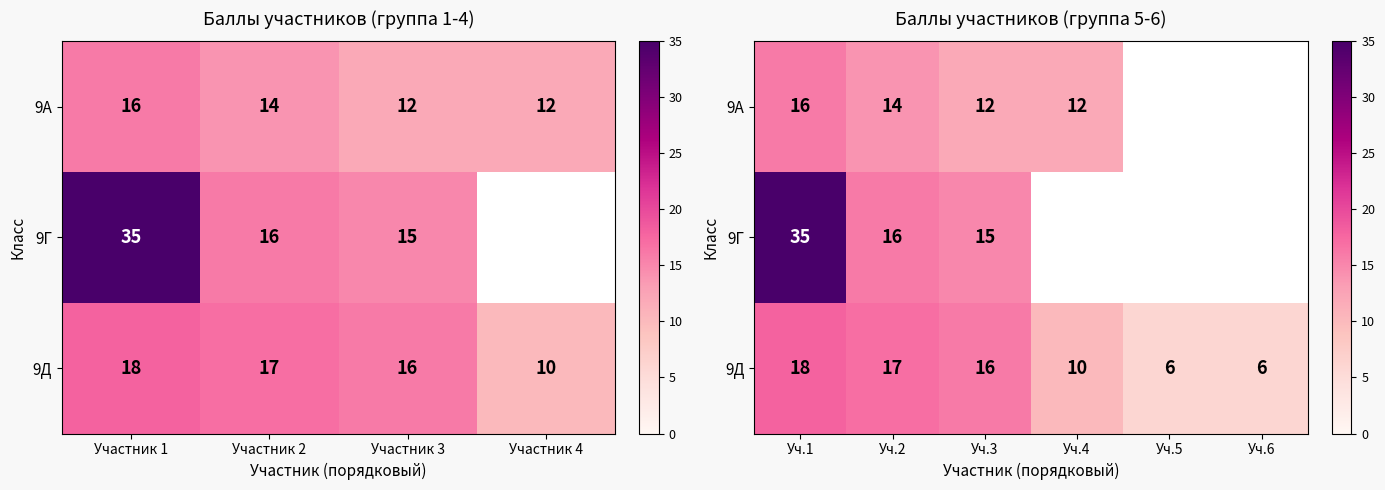

What is the greatest value displayed?

35